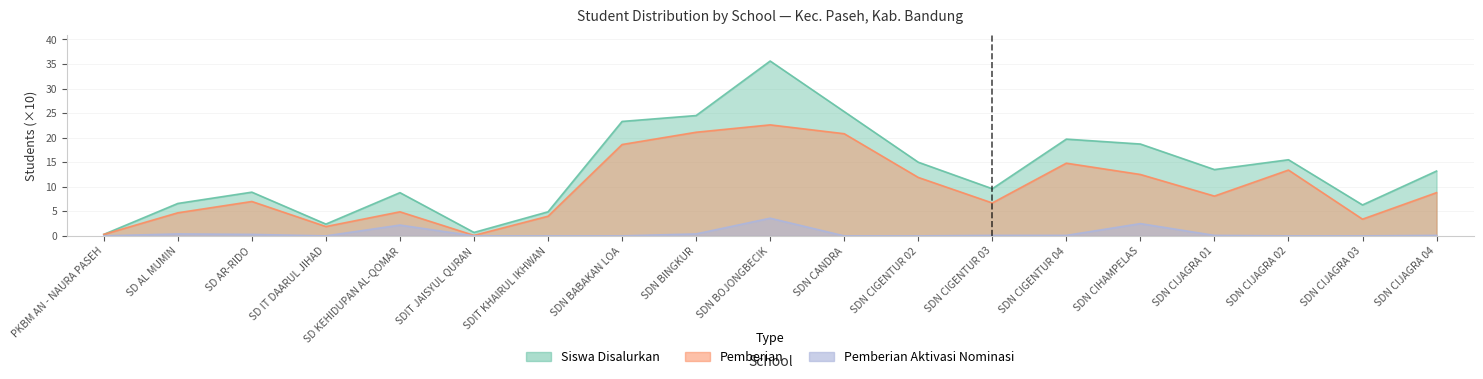

Does the chart have visible grid lines?

Yes